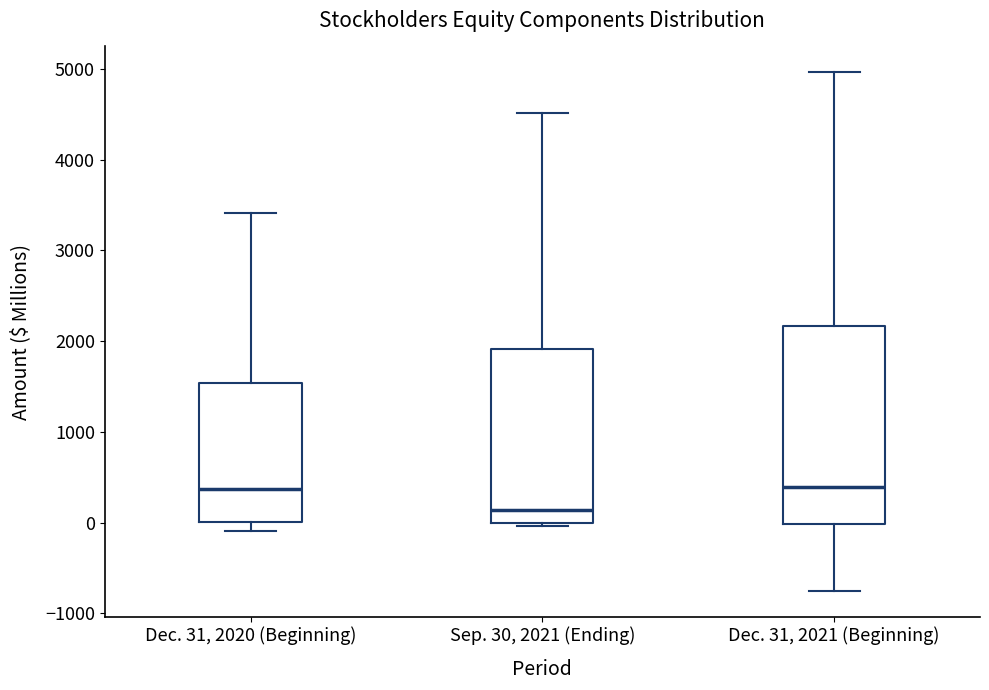

Where does the median line of the box for Dec. 31, 2020 (Beginning) sit on the y-axis? The values are not printed on the chart, so give them approximately, as read against the axis.

400